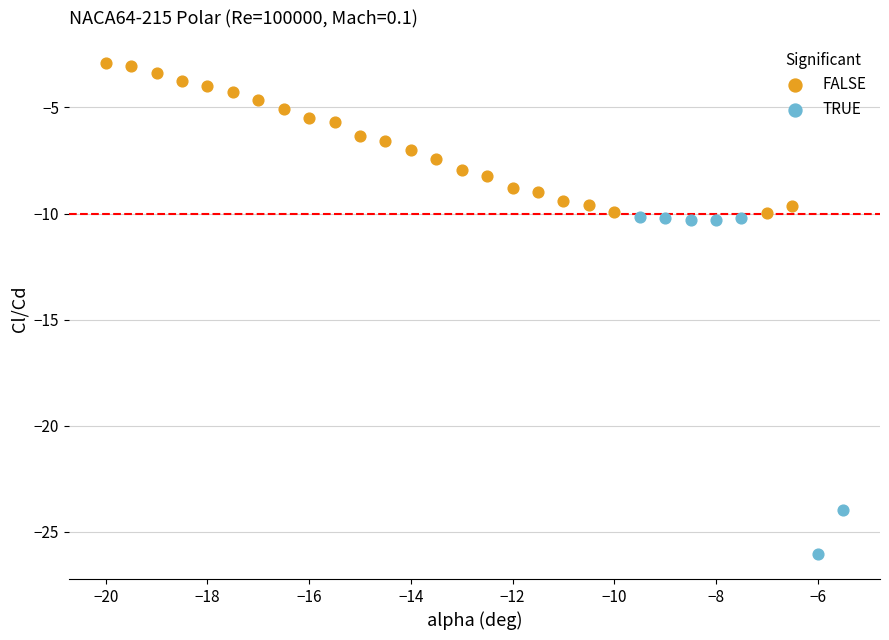

Which series reaches the minimum Y coordinate?

TRUE